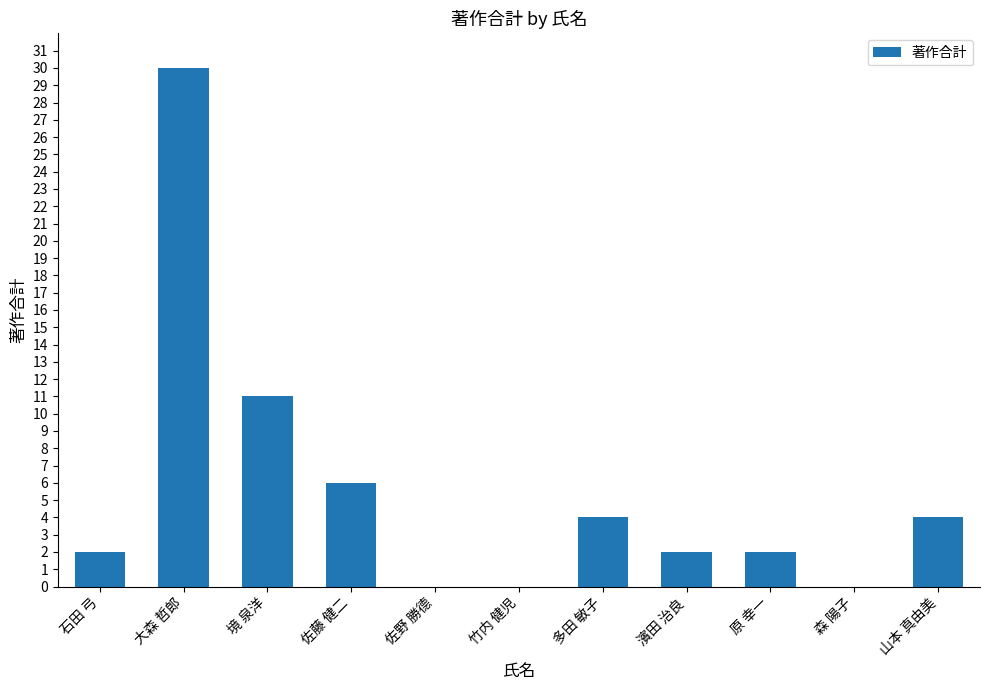

Reading left to right, extract all data points from this chart.

石田 弓=2	大森 哲郎=30	境 泉洋=11	佐藤 健二=6	佐野 勝德=0	竹内 健児=0	多田 敏子=4	濱田 治良=2	原 幸一=2	森 陽子=0	山本 真由美=4